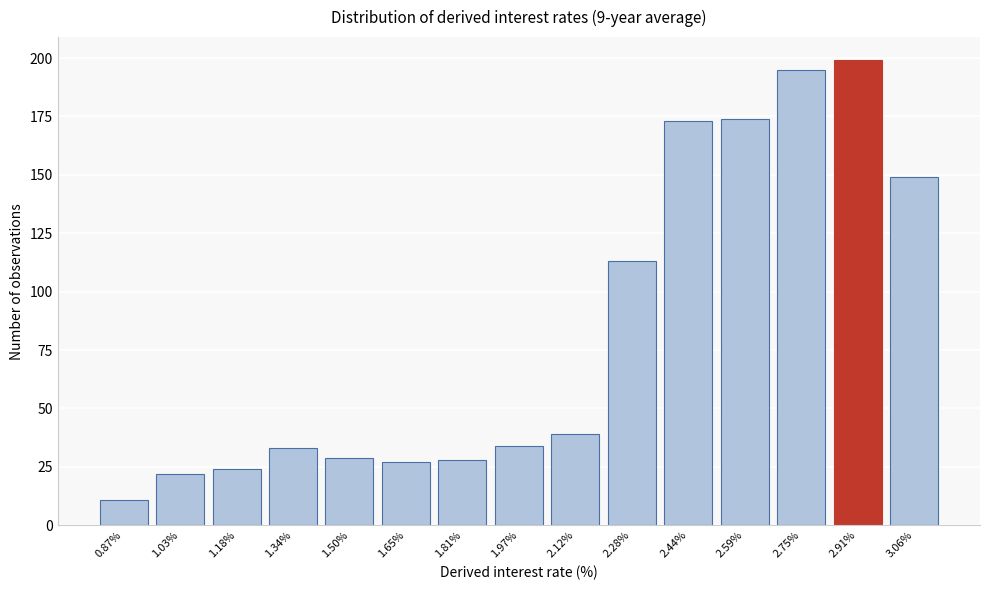

Reading left to right, what are all the values shown in this chart?

11	22	24	33	29	27	28	34	39	113	173	174	195	199	149